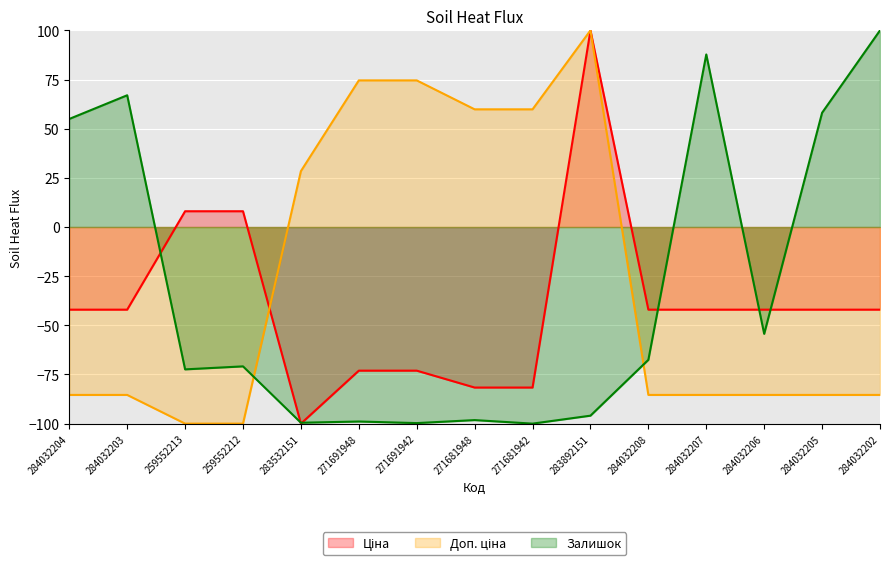

Is the value of Залишок at 284032207 greater than the value of Ціна at 284032202?

Yes